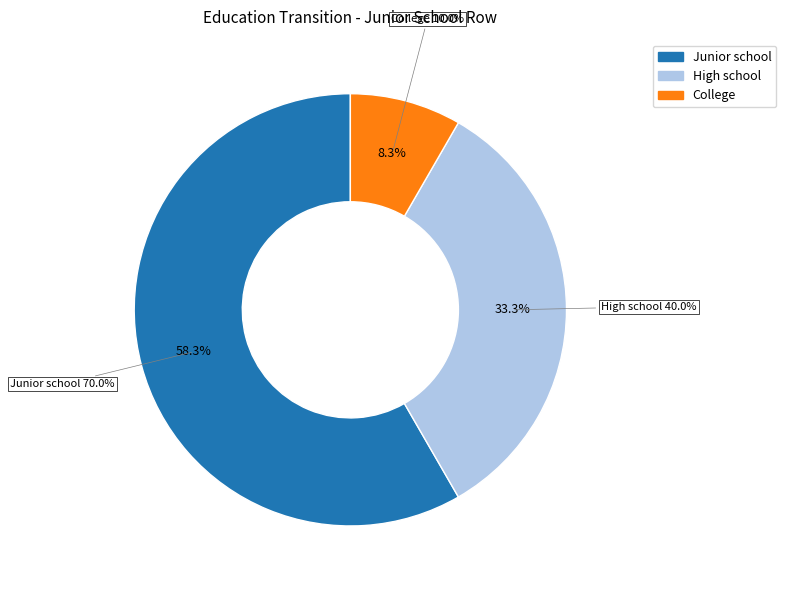

The High school slice represents 42% of the pie. True or false?

False